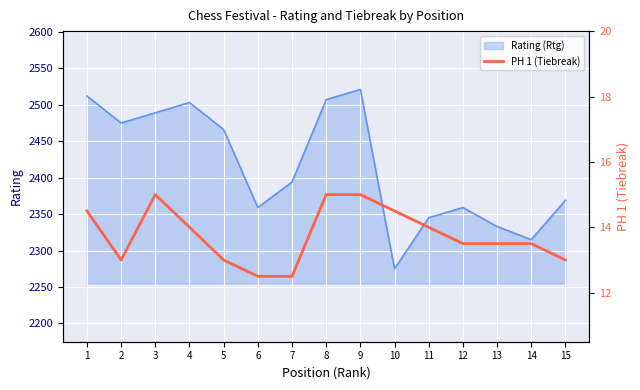

At which label is the value closest to 13?

2